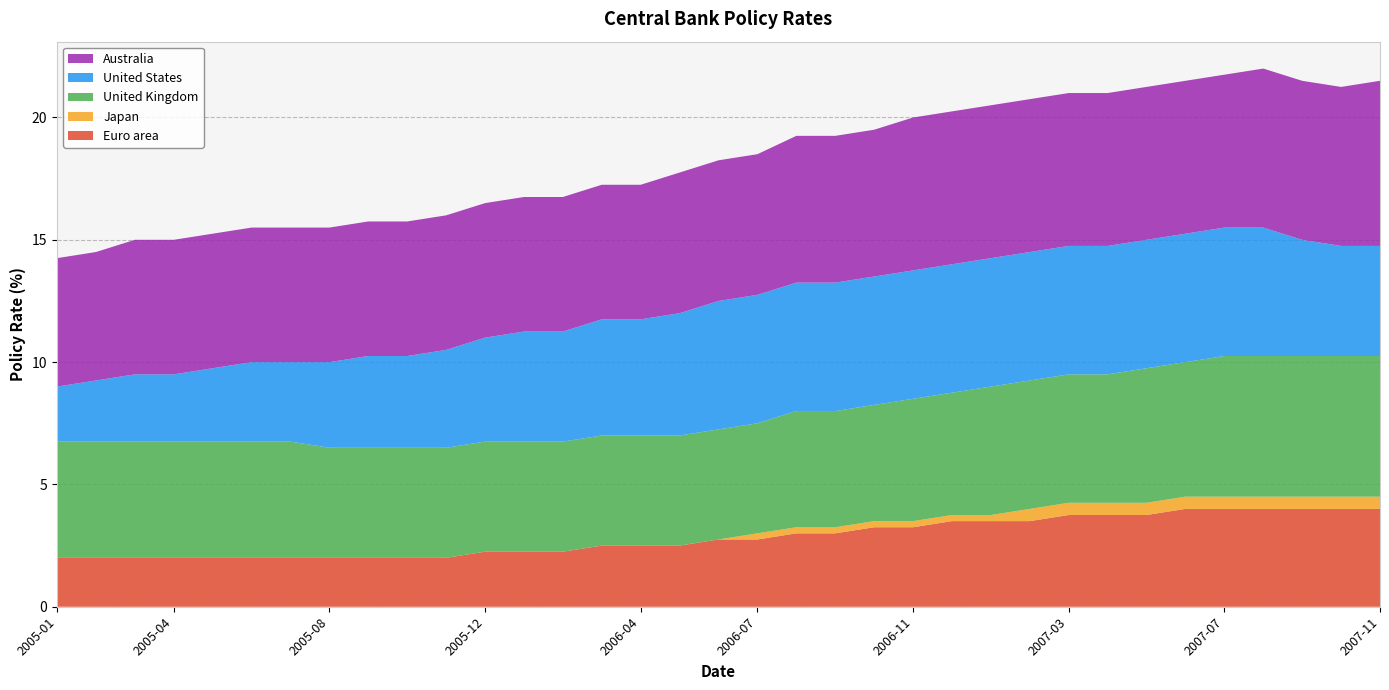

Reading right to left, transcribe all the data shown in this chart.

Euro area: 34=4.0	33=4.0	32=4.0	31=4.0	30=4.0	29=4.0	28=3.8	27=3.8	26=3.8	25=3.5	24=3.5	23=3.5	22=3.2	21=3.2	20=3.0	19=3.0	18=2.8	17=2.8	16=2.5	15=2.5	14=2.5	13=2.2	12=2.2	11=2.2	10=2.0	9=2.0	8=2.0	7=2.0	6=2.0	5=2.0	Australia=2.0	United States=2.0	United Kingdom=2.0	Japan=2.0	Euro area=2.0
Japan: 34=0.5	33=0.5	32=0.5	31=0.5	30=0.5	29=0.5	28=0.5	27=0.5	26=0.5	25=0.5	24=0.2	23=0.2	22=0.2	21=0.2	20=0.2	19=0.2	18=0.2	17=0.0	16=0.0	15=0.0	14=0.0	13=0.0	12=0.0	11=0.0	10=0.0	9=0.0	8=0.0	7=0.0	6=0.0	5=0.0	Australia=0.0	United States=0.0	United Kingdom=0.0	Japan=0.0	Euro area=0.0
United Kingdom: 34=5.8	33=5.8	32=5.8	31=5.8	30=5.8	29=5.5	28=5.5	27=5.2	26=5.2	25=5.2	24=5.2	23=5.0	22=5.0	21=4.8	20=4.8	19=4.8	18=4.5	17=4.5	16=4.5	15=4.5	14=4.5	13=4.5	12=4.5	11=4.5	10=4.5	9=4.5	8=4.5	7=4.5	6=4.8	5=4.8	Australia=4.8	United States=4.8	United Kingdom=4.8	Japan=4.8	Euro area=4.8
United States: 34=4.5	33=4.5	32=4.8	31=5.2	30=5.2	29=5.2	28=5.2	27=5.2	26=5.2	25=5.2	24=5.2	23=5.2	22=5.2	21=5.2	20=5.2	19=5.2	18=5.2	17=5.2	16=5.0	15=4.8	14=4.8	13=4.5	12=4.5	11=4.2	10=4.0	9=3.8	8=3.8	7=3.5	6=3.2	5=3.2	Australia=3.0	United States=2.8	United Kingdom=2.8	Japan=2.5	Euro area=2.2
Australia: 34=6.8	33=6.5	32=6.5	31=6.5	30=6.2	29=6.2	28=6.2	27=6.2	26=6.2	25=6.2	24=6.2	23=6.2	22=6.2	21=6.0	20=6.0	19=6.0	18=5.8	17=5.8	16=5.8	15=5.5	14=5.5	13=5.5	12=5.5	11=5.5	10=5.5	9=5.5	8=5.5	7=5.5	6=5.5	5=5.5	Australia=5.5	United States=5.5	United Kingdom=5.5	Japan=5.2	Euro area=5.2